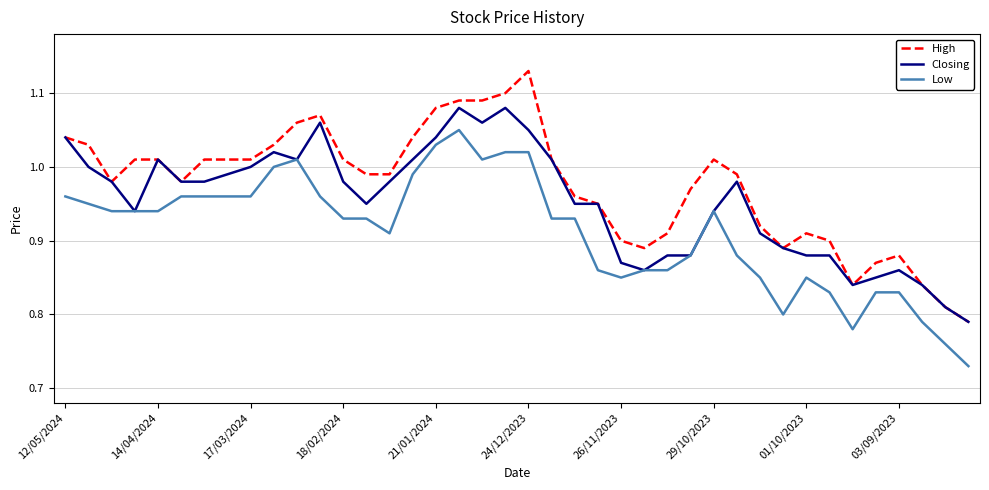

Which series has the largest range (max minus min)?

High